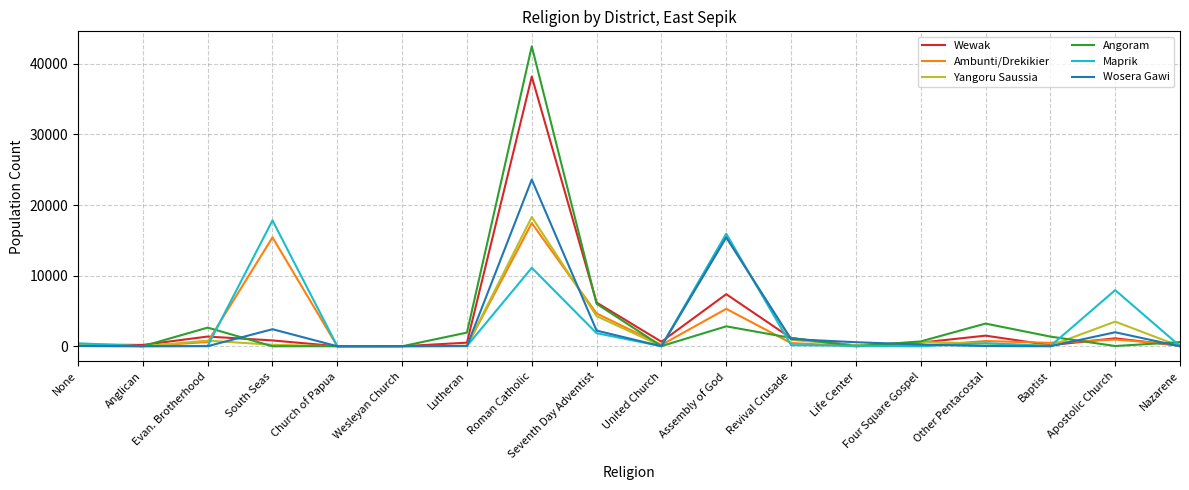

Which series has the largest range (max minus min)?

Angoram